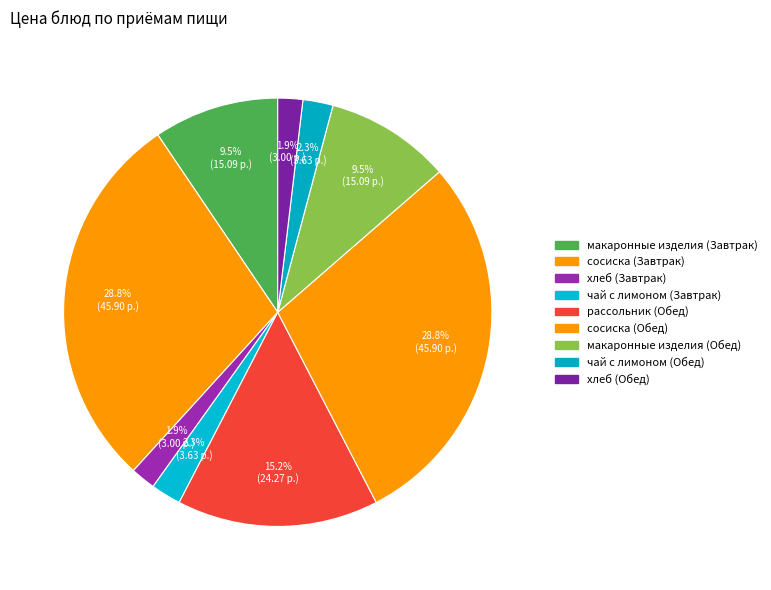

To the nearest percent, what percentage of the pie is хлеб (Завтрак)?

2%